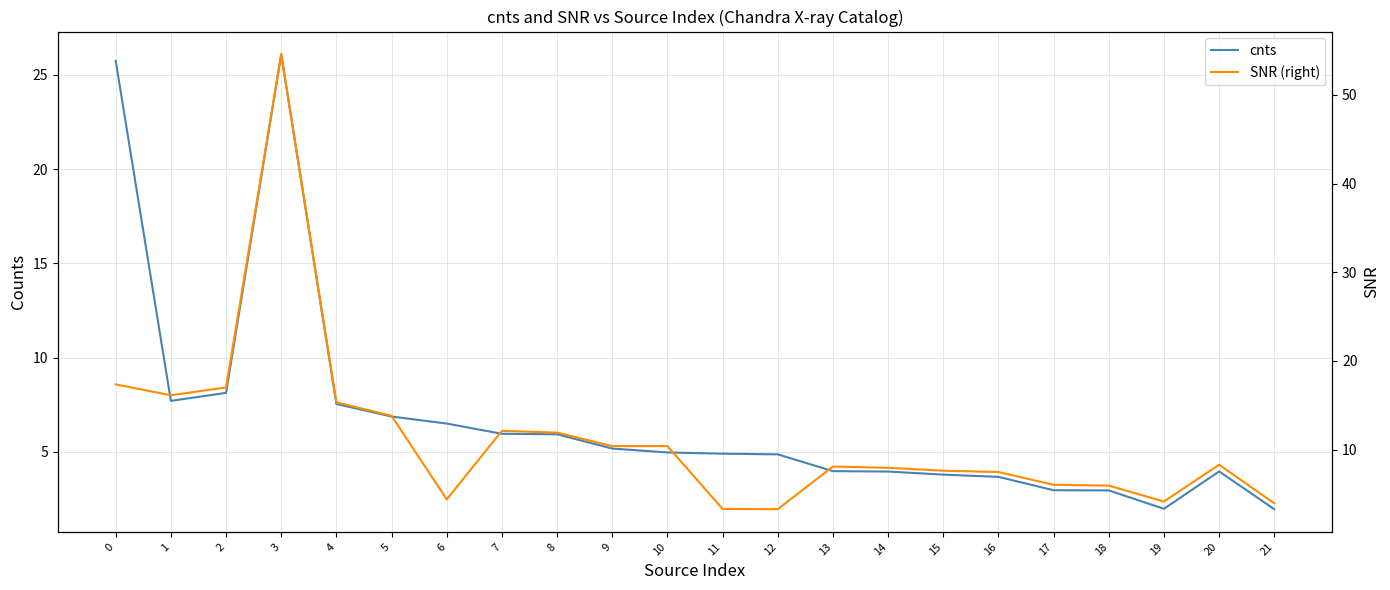

Reading left to right, transcribe all the data shown in this chart.

cnts: 0=25.7	1=7.7	2=8.1	3=26.1	4=7.5	5=6.9	6=6.5	7=6.0	8=5.9	9=5.2	10=5.0	11=4.9	12=4.9	13=4.0	14=4.0	15=3.8	16=3.7	17=3.0	18=3.0	19=2.0	20=4.0	21=2.0
SNR (right): 0=17.4	1=16.1	2=17.0	3=54.6	4=15.3	5=13.8	6=4.4	7=12.1	8=11.9	9=10.4	10=10.4	11=3.3	12=3.3	13=8.1	14=7.9	15=7.6	16=7.5	17=6.0	18=5.9	19=4.1	20=8.3	21=3.9